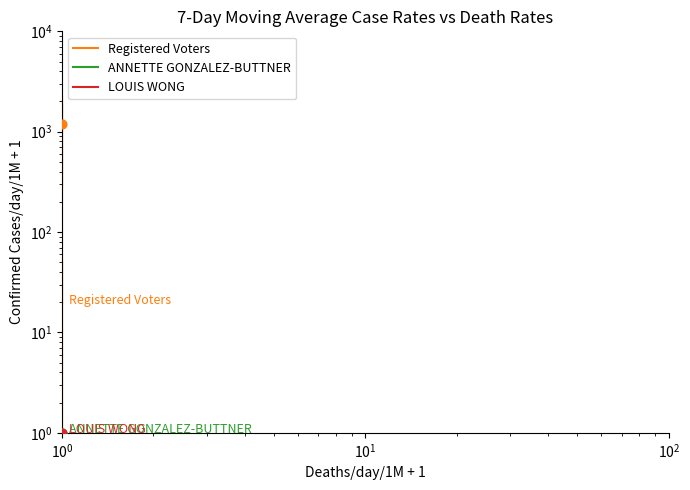

What are all the series names shown in the legend?

Registered Voters, ANNETTE GONZALEZ-BUTTNER, LOUIS WONG